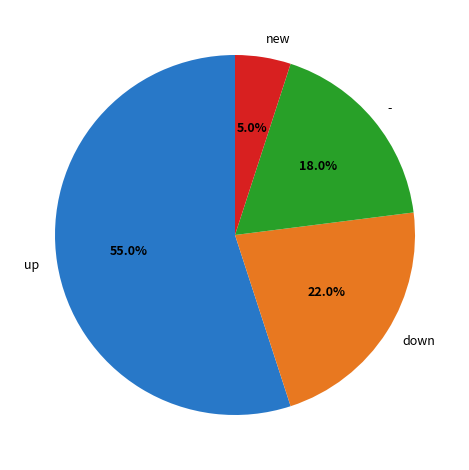

Which category has the smallest portion of the pie?

new